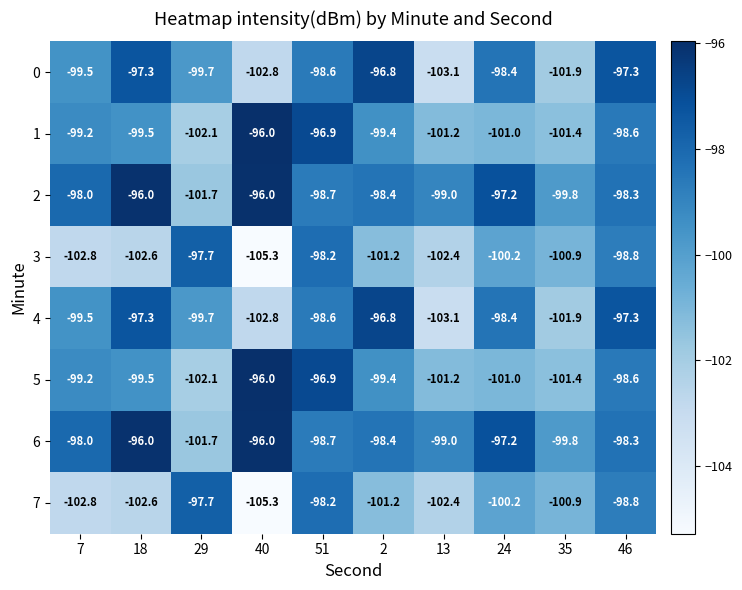

The value of 6 at 40 is -96.0. True or false?

True